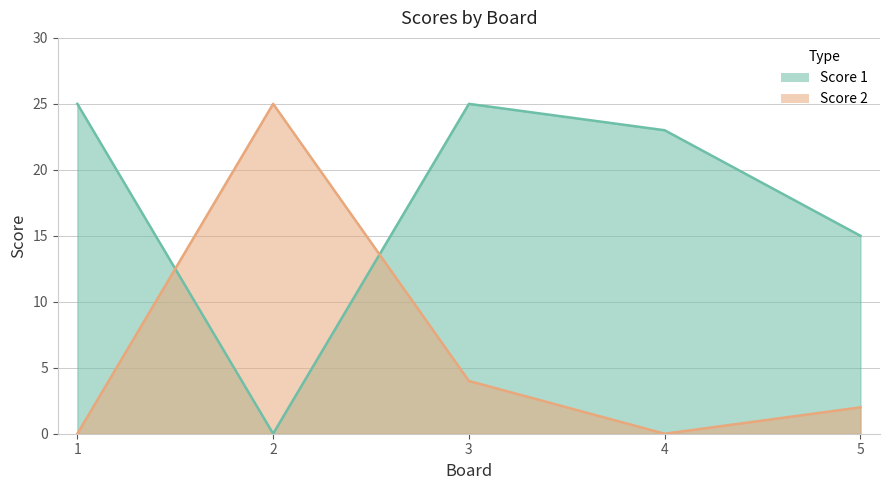

What is the difference between the second highest and second lowest values in the Score 1 series?

10